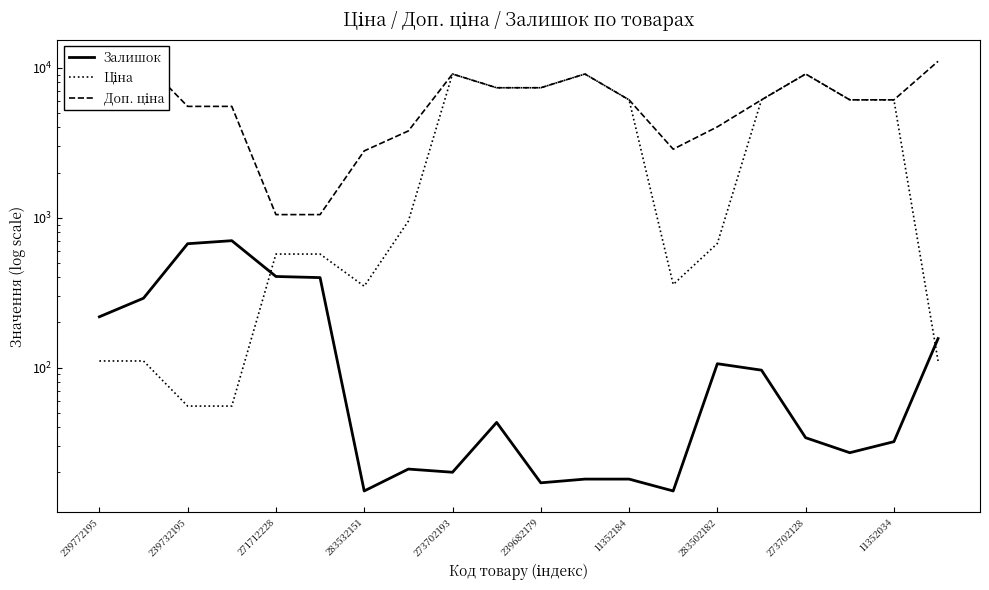

Is the value of Залишок at 11352034 greater than the value of Ціна at 283502182?

No